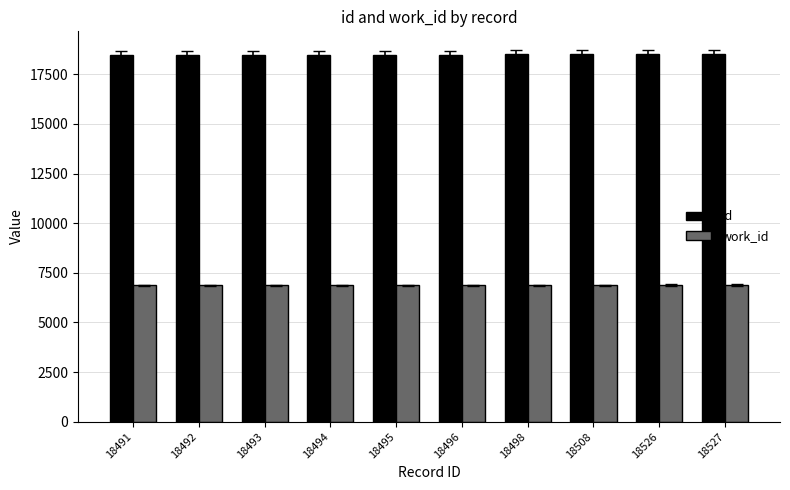

What is the difference between the maximum and minimum values in the work_id series?

21